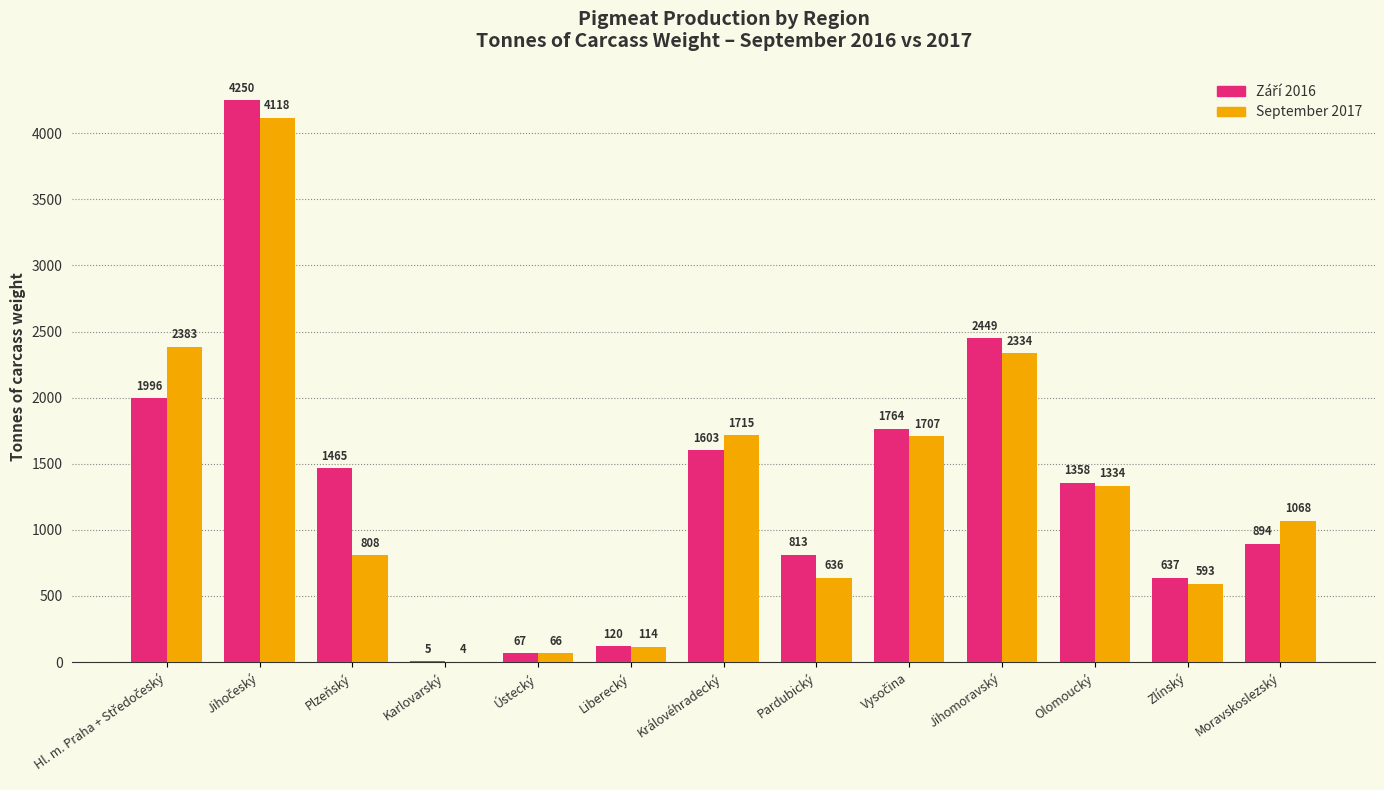

What is the maximum value shown in the chart?

4250